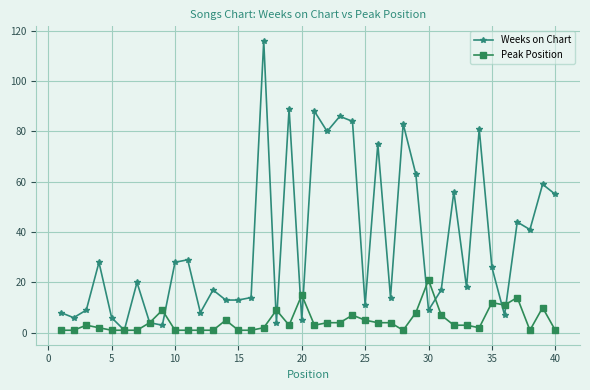

What are all the series names shown in the legend?

Weeks on Chart, Peak Position